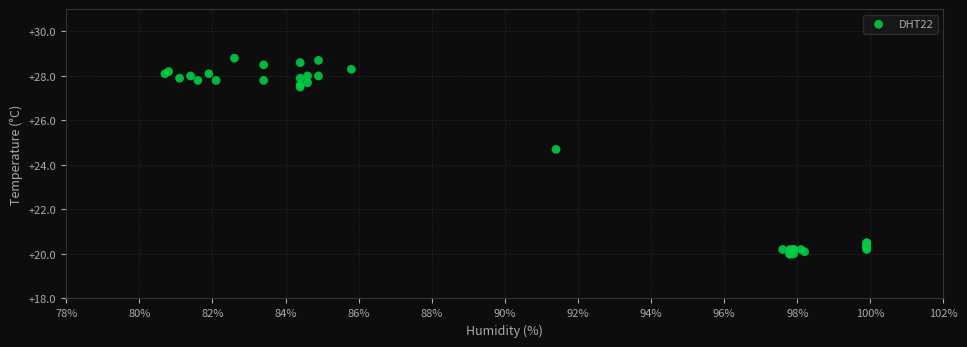

What Y value in the scatter plot is closest to 24?

24.7